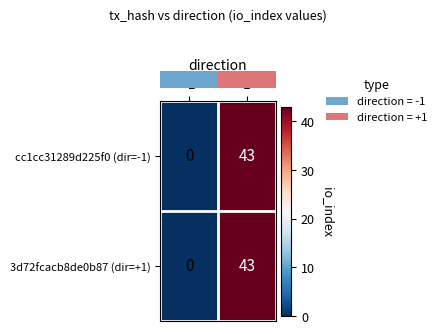

What is the sum of the 3d72fcacb8de0b87 (dir=+1) values at 1 and -1?

43